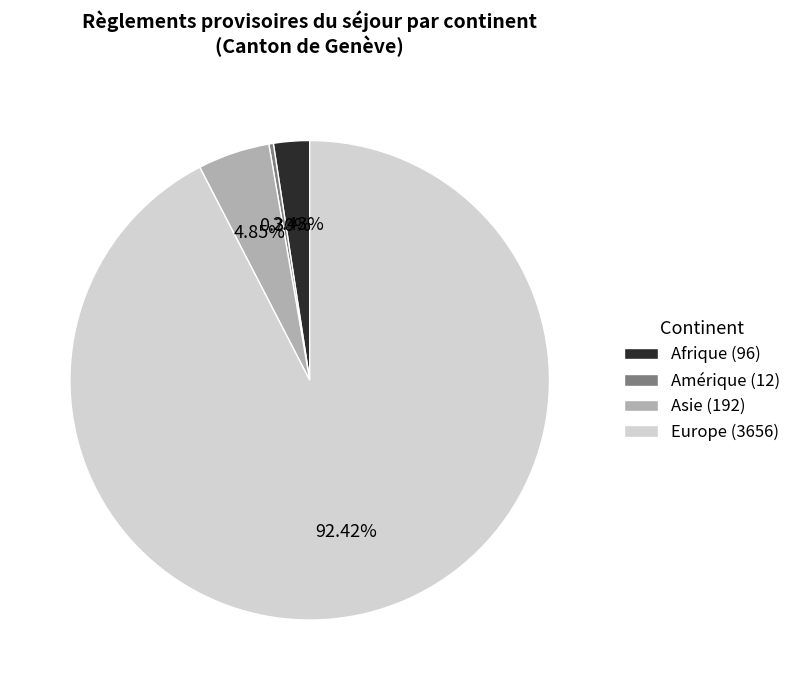

Count the number of slices in the pie.

4